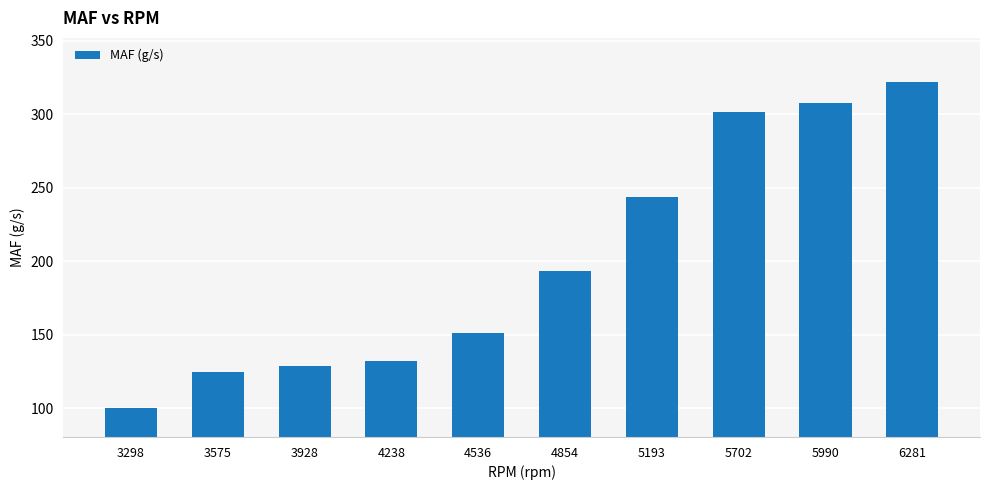

Rank the categories by value from lowest to highest.

3298, 3575, 3928, 4238, 4536, 4854, 5193, 5702, 5990, 6281